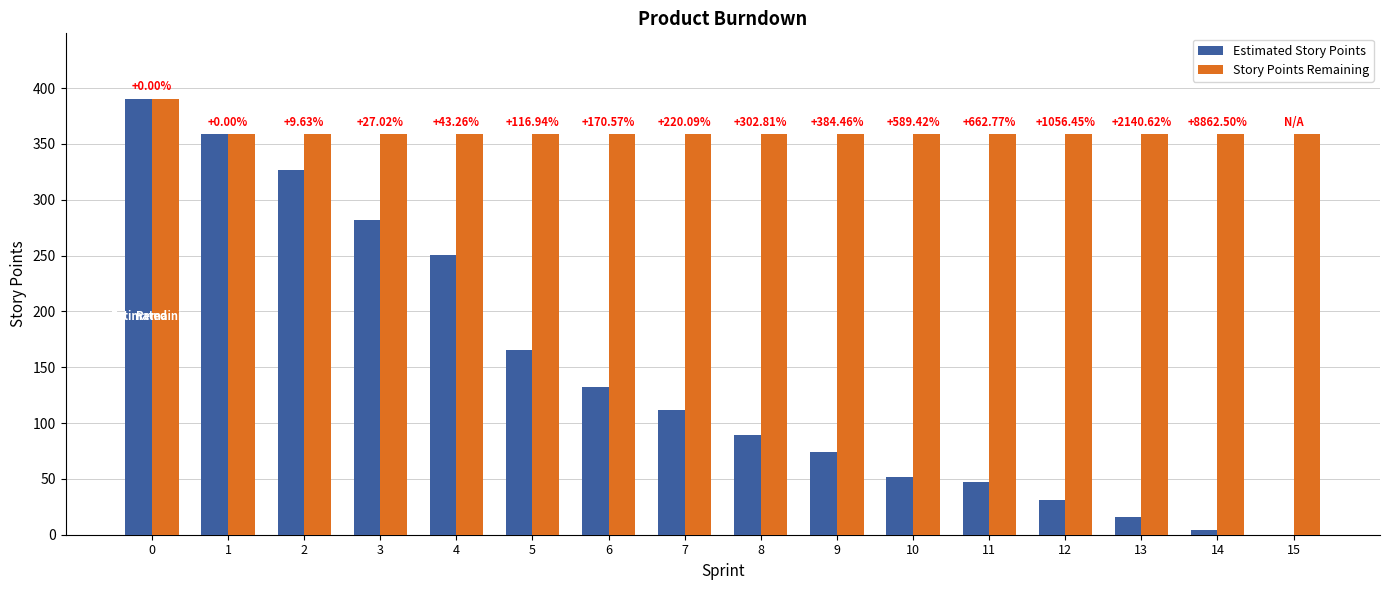

Which series has the largest total across all categories?

Story Points Remaining